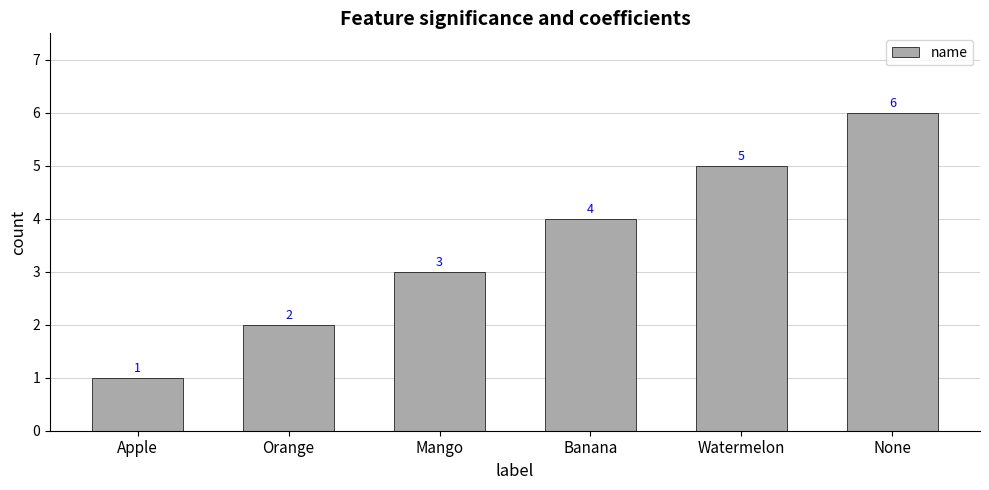

What is the ratio of the value at Orange to the value at None?

0.3